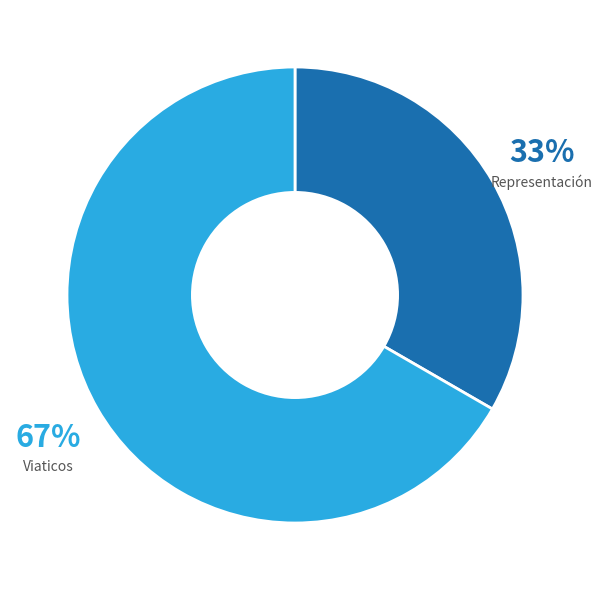

Between Viaticos and Representación, which is larger?

Viaticos